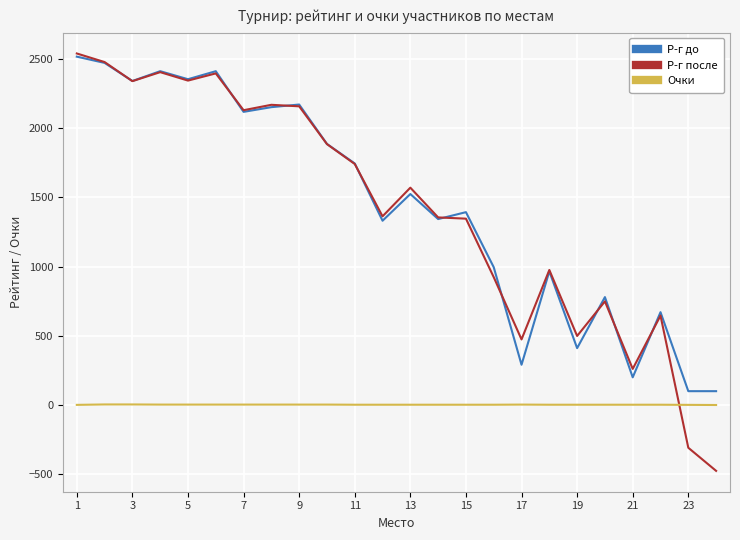

What is the lowest value of the Р-г до series?

100